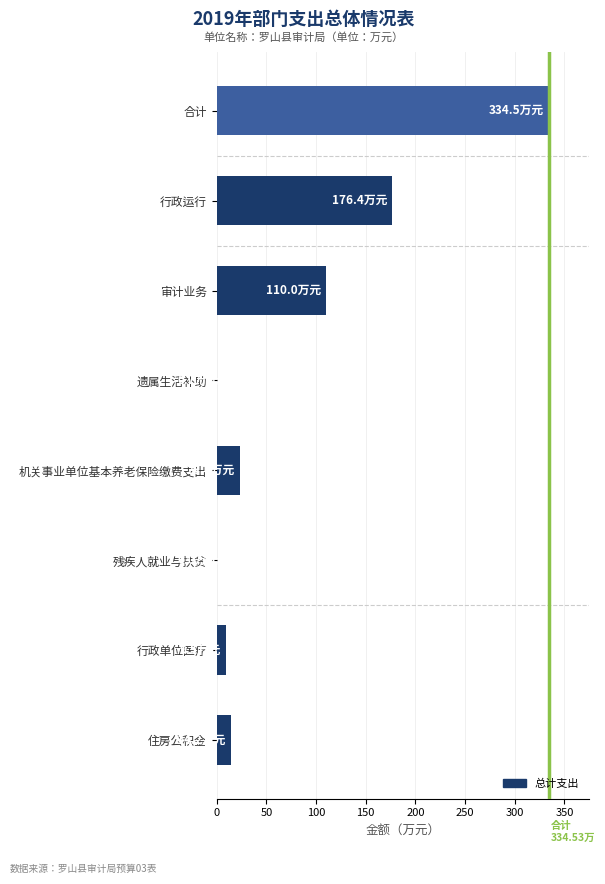

Read the value at 行政运行.

176.4